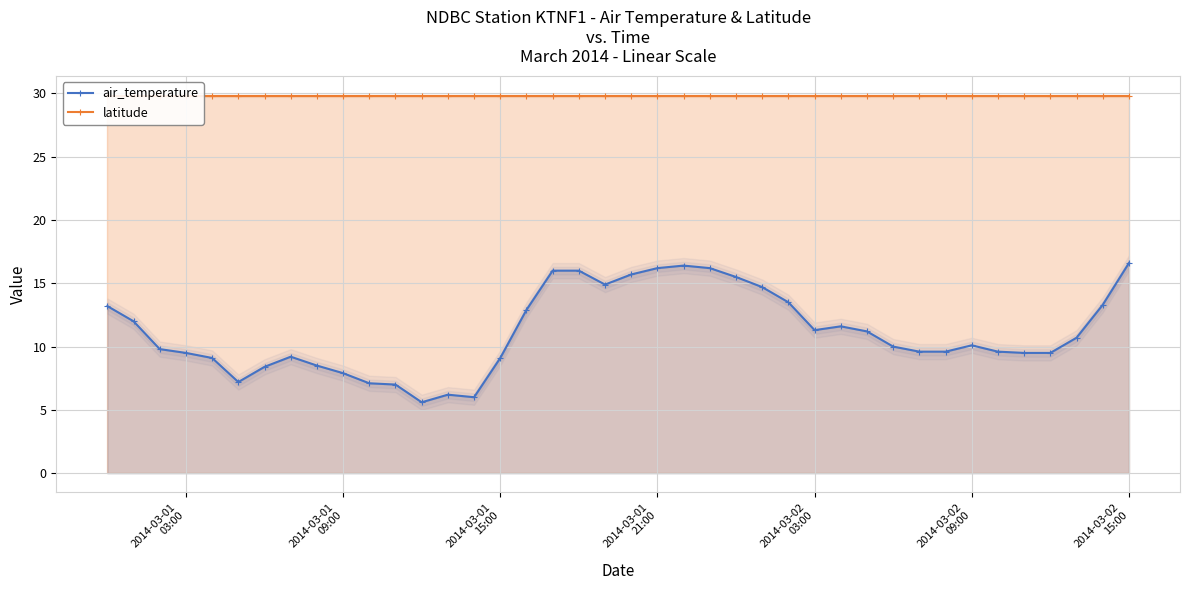

True or false: air_temperature has more than 1 points higher than both neighbors.

True